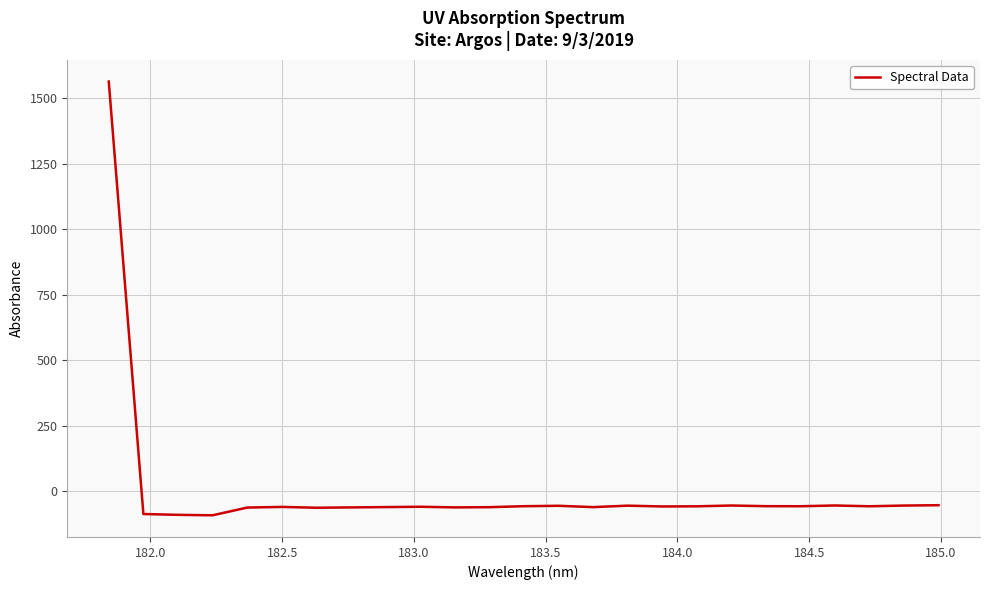

How many values are below zero?

24